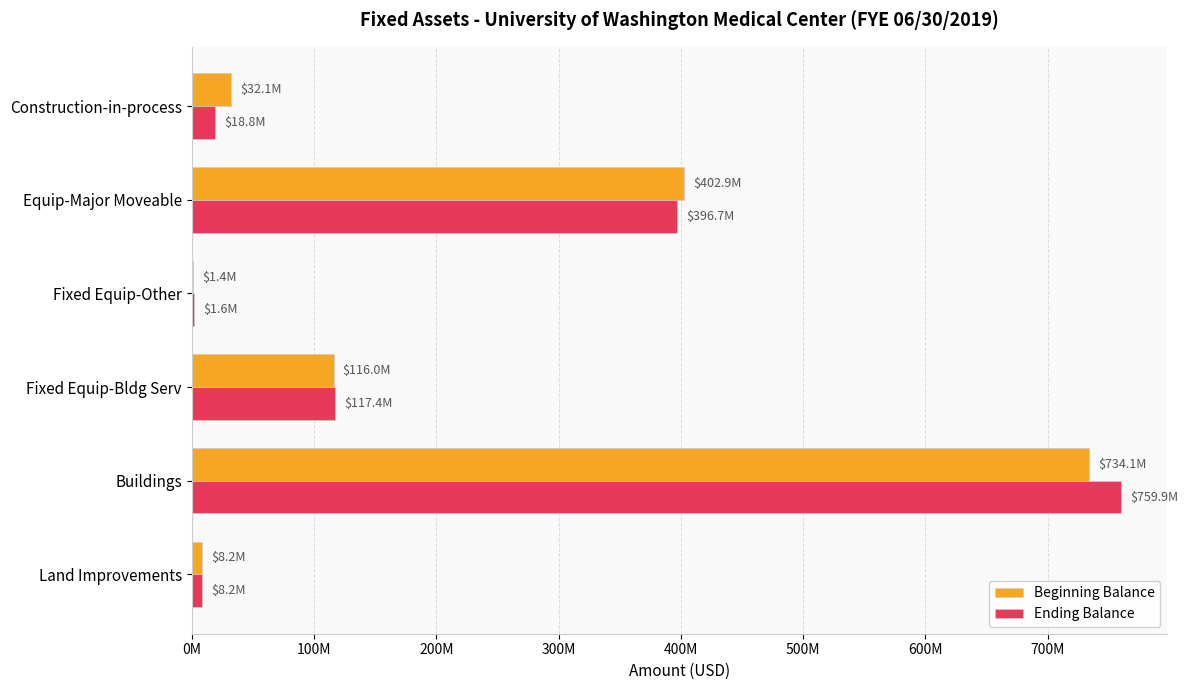

At which label is Ending Balance closest to 380743323?

Equip-Major Moveable